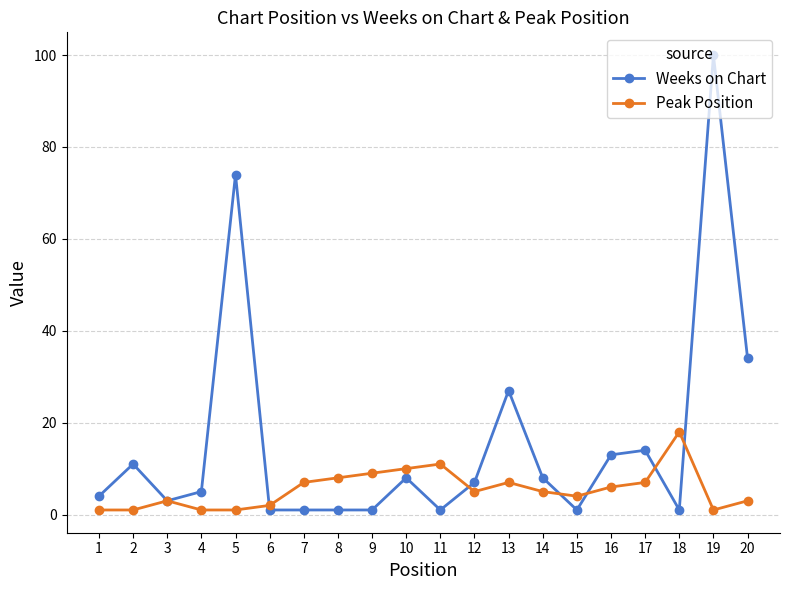

At 7, list the series in order from largest to smallest.

Peak Position, Weeks on Chart